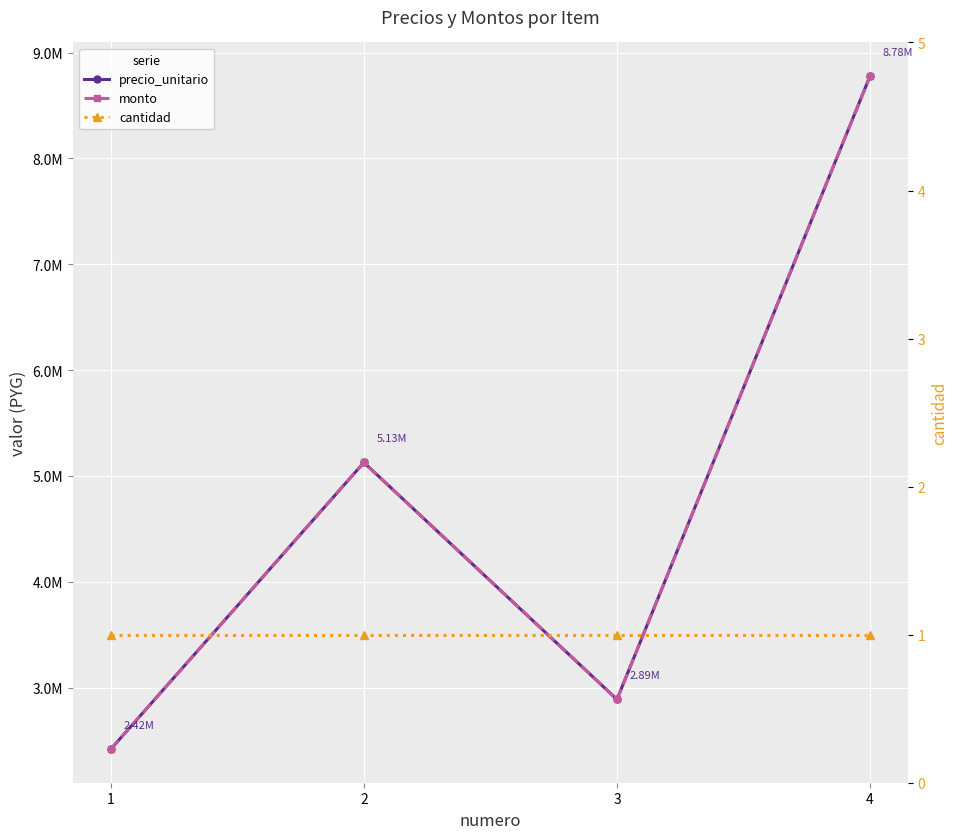

Reading left to right, list all the values displayed in this chart.

precio_unitario: 2419480	5127300	2889000	8778100
monto: 2419480	5127300	2889000	8778100
cantidad: 1	1	1	1